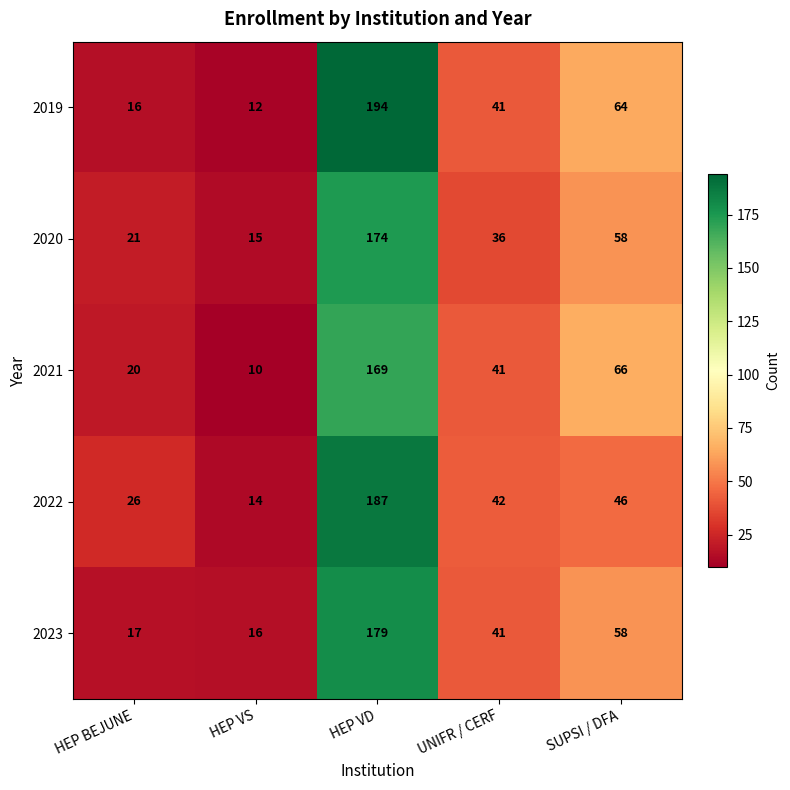

How many values in the 2019 series are below 41?

2